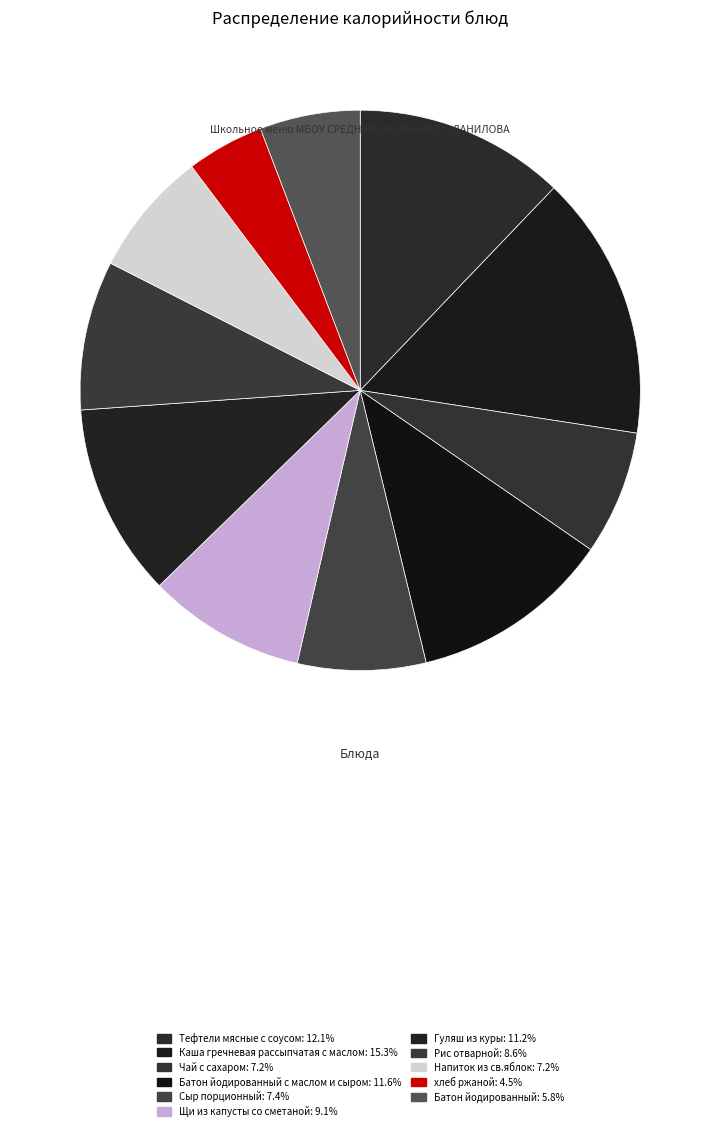

Count the number of slices in the pie.

11